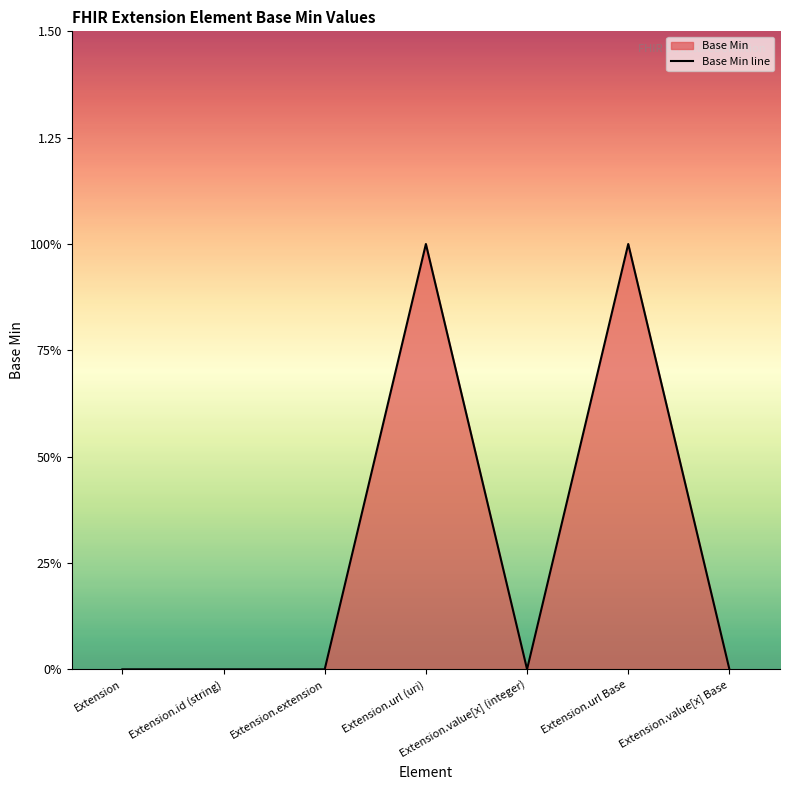

Which category has the highest value across all series?

Extension.url (uri)